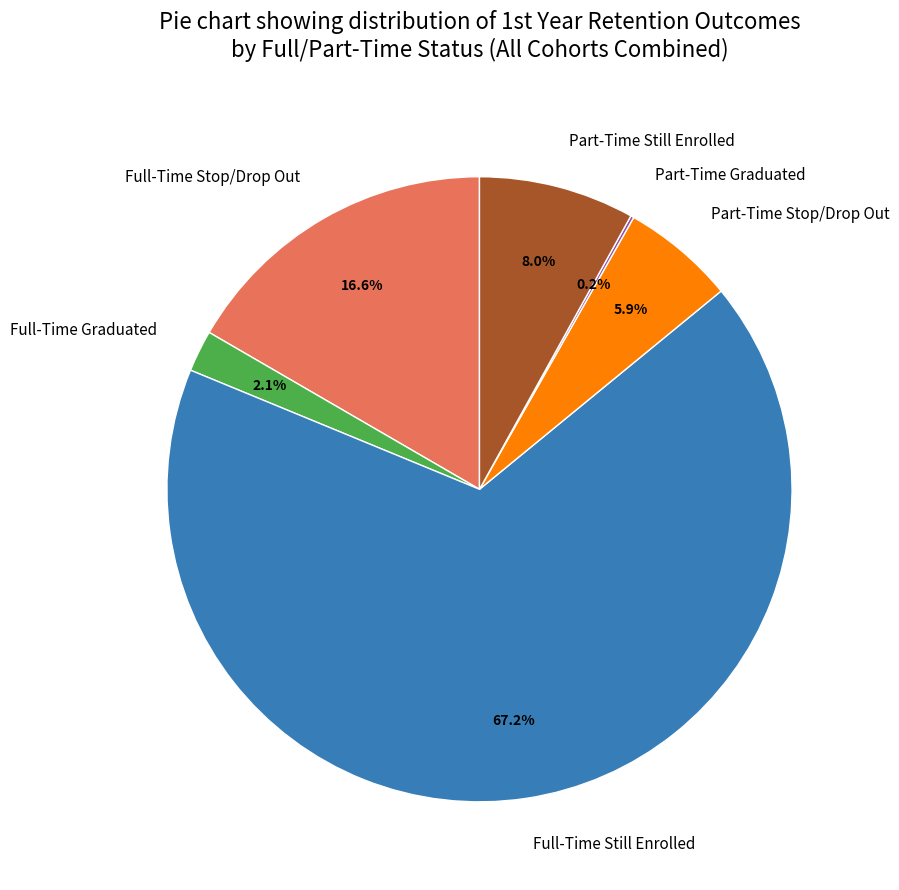

What portion of the pie excludes Full-Time Graduated?

97.9%